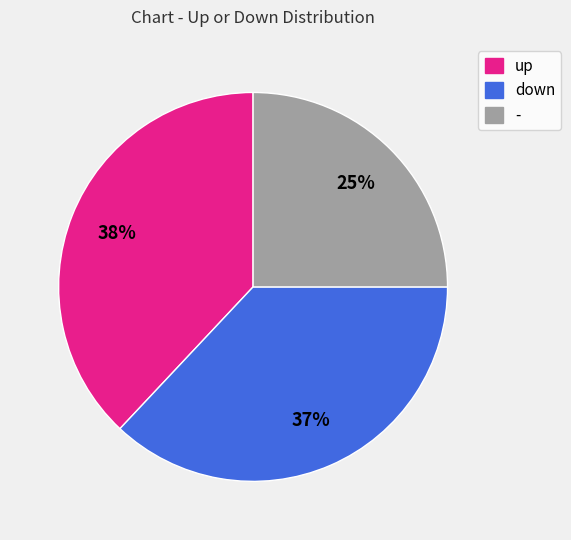

To the nearest percent, what portion does down represent?

37%